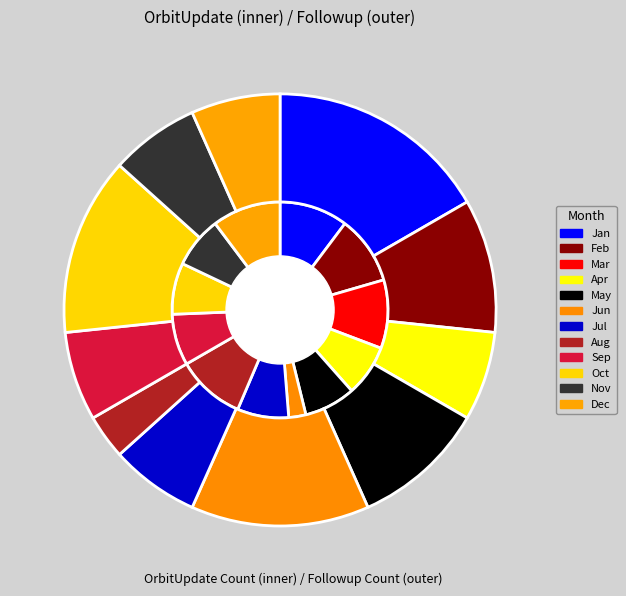

Between Nov and Aug, which is larger?

Aug